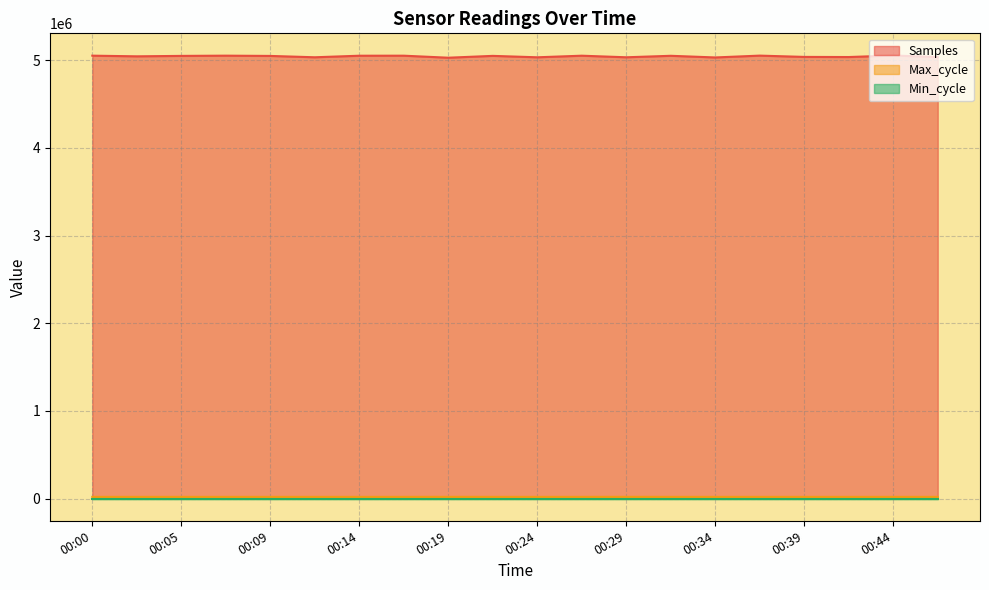

Which series has the largest range (max minus min)?

Samples